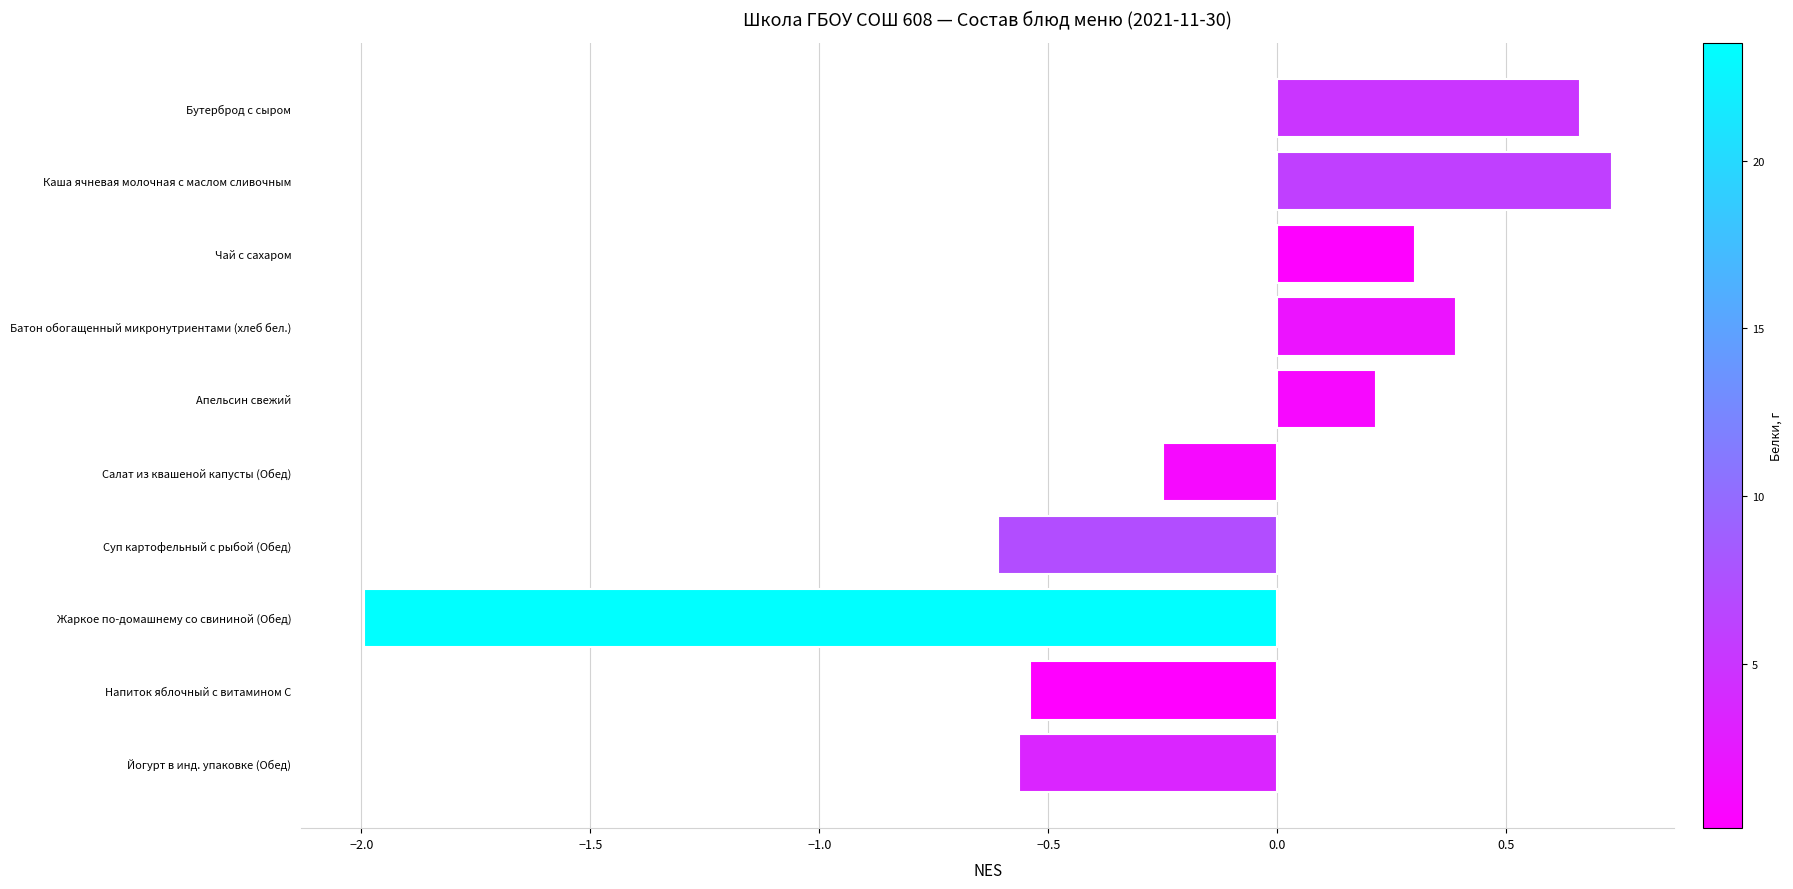

What is the difference between the maximum and minimum values?

2.7